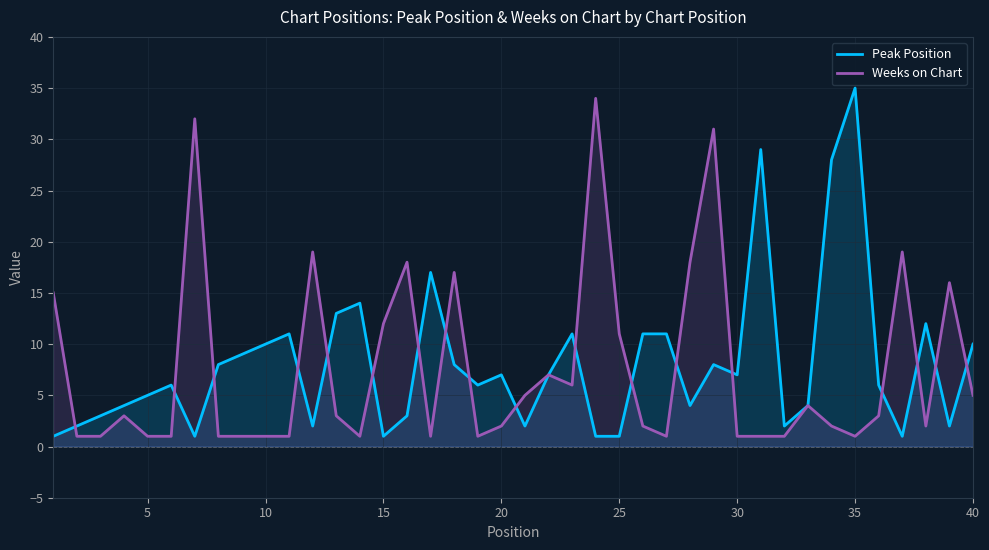

How many values in the Peak Position series are below 7?

20